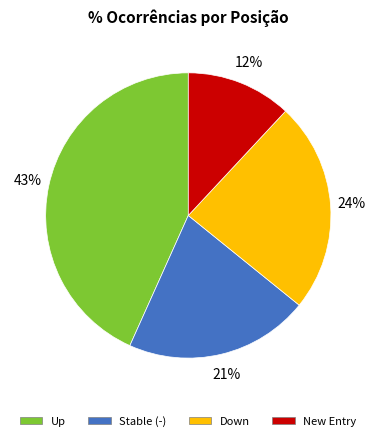

To the nearest percent, what is the average slice percentage?

25%